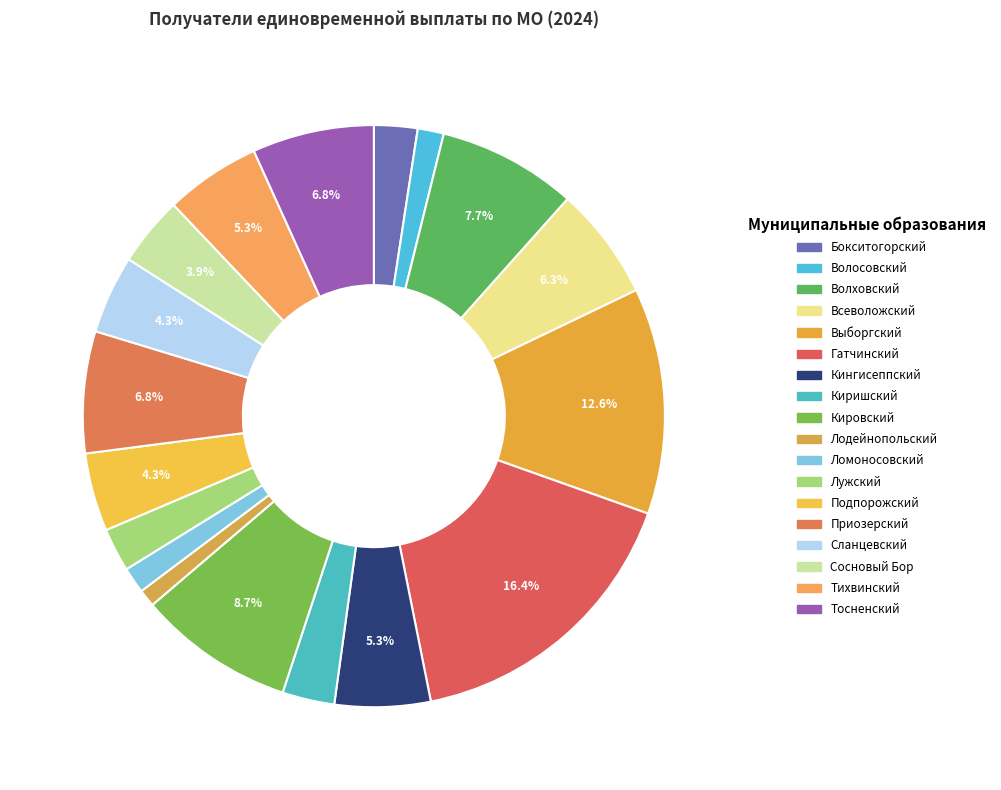

To the nearest percent, what is the difference between the largest and smallest slice percentages?

15%